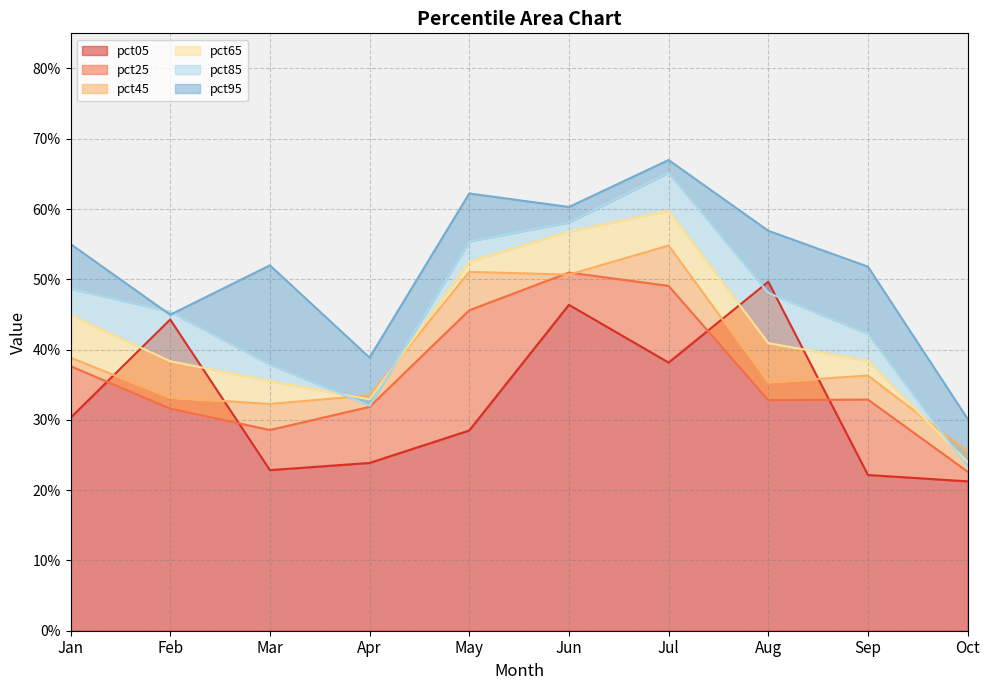

True or false: pct65 and pct95 intersect in this chart.

False